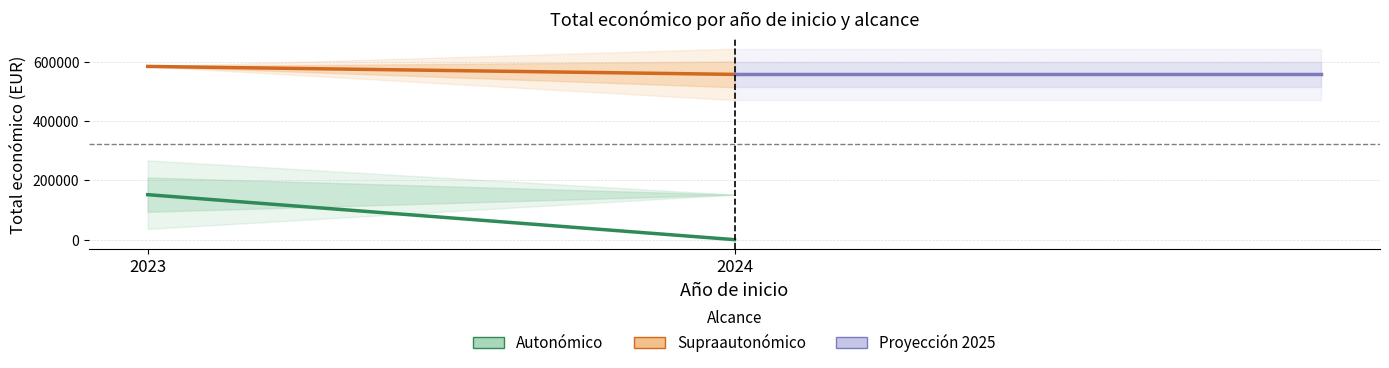

Count the number of categories in the chart.

2